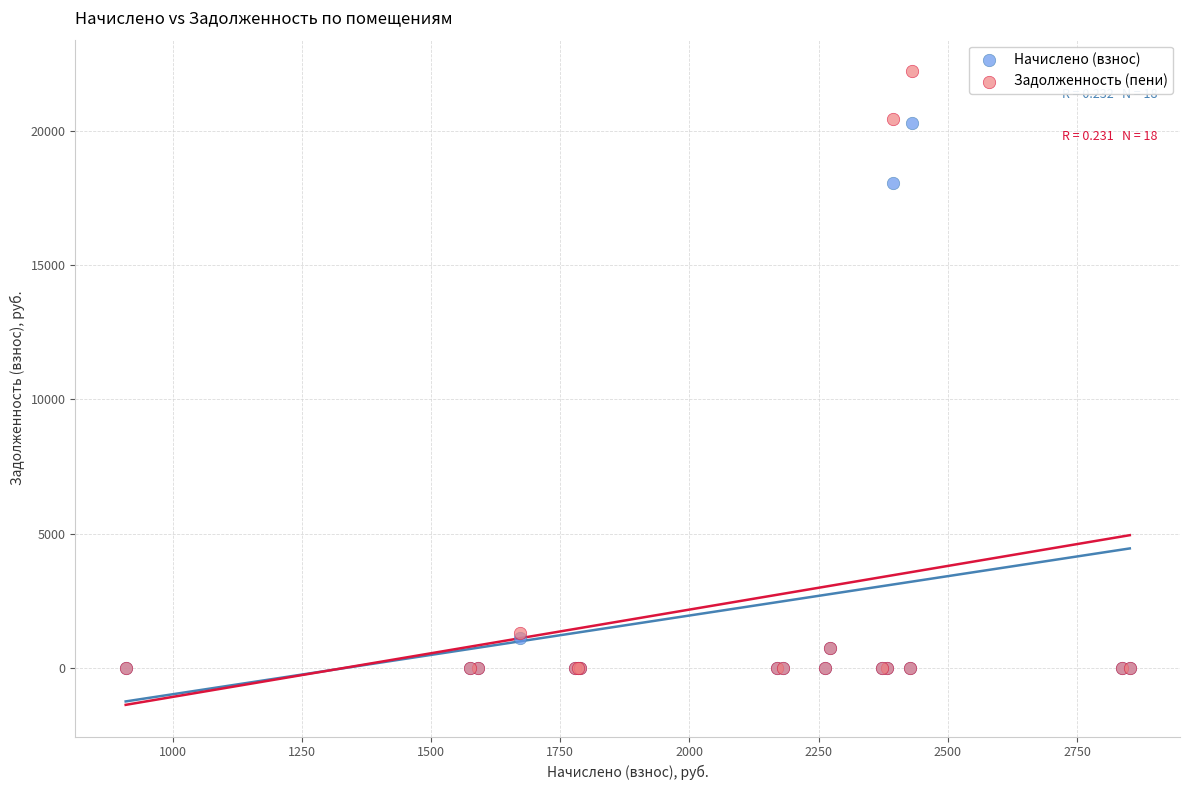

Across all series, what Y value is closest to 11106?

18041.9